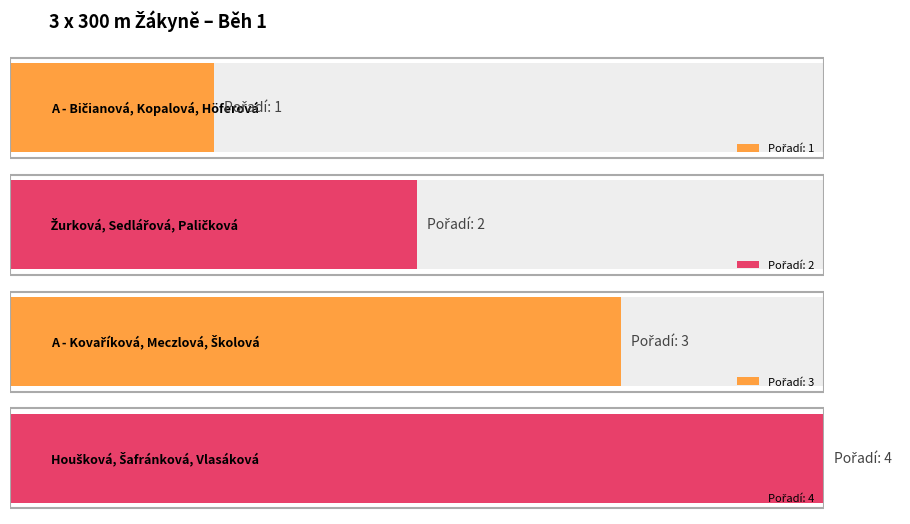

How many bars are there in total?

4